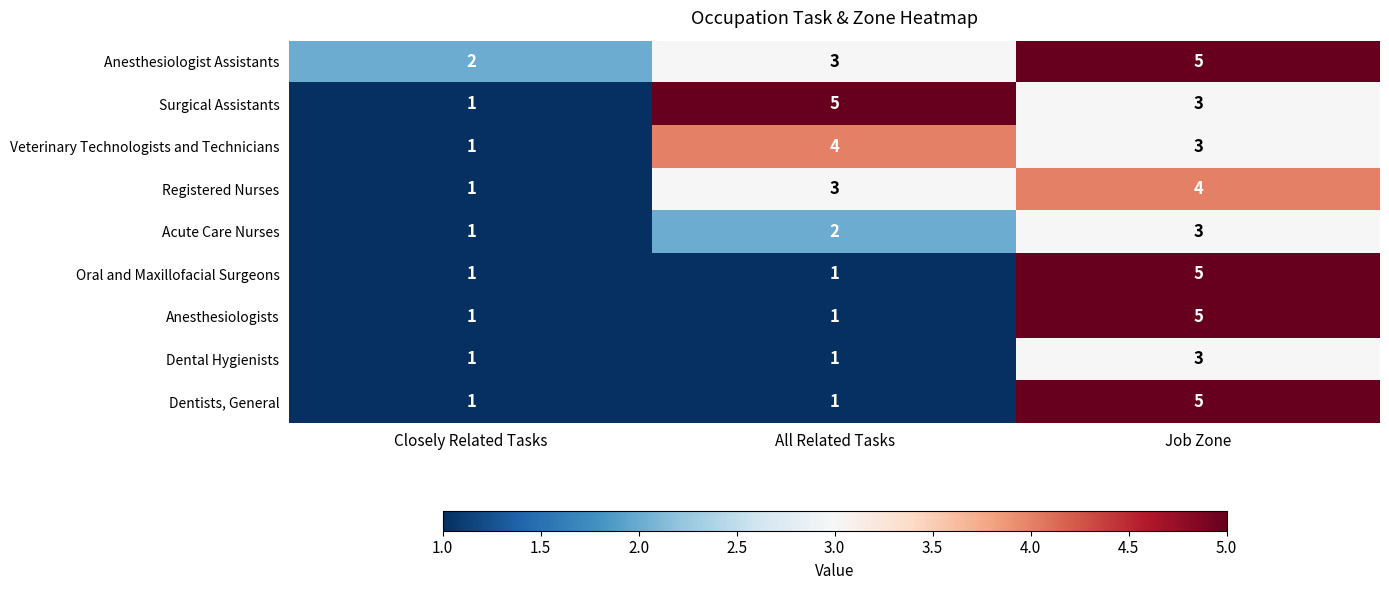

The value of Veterinary Technologists and Technicians at Job Zone is 4. True or false?

False